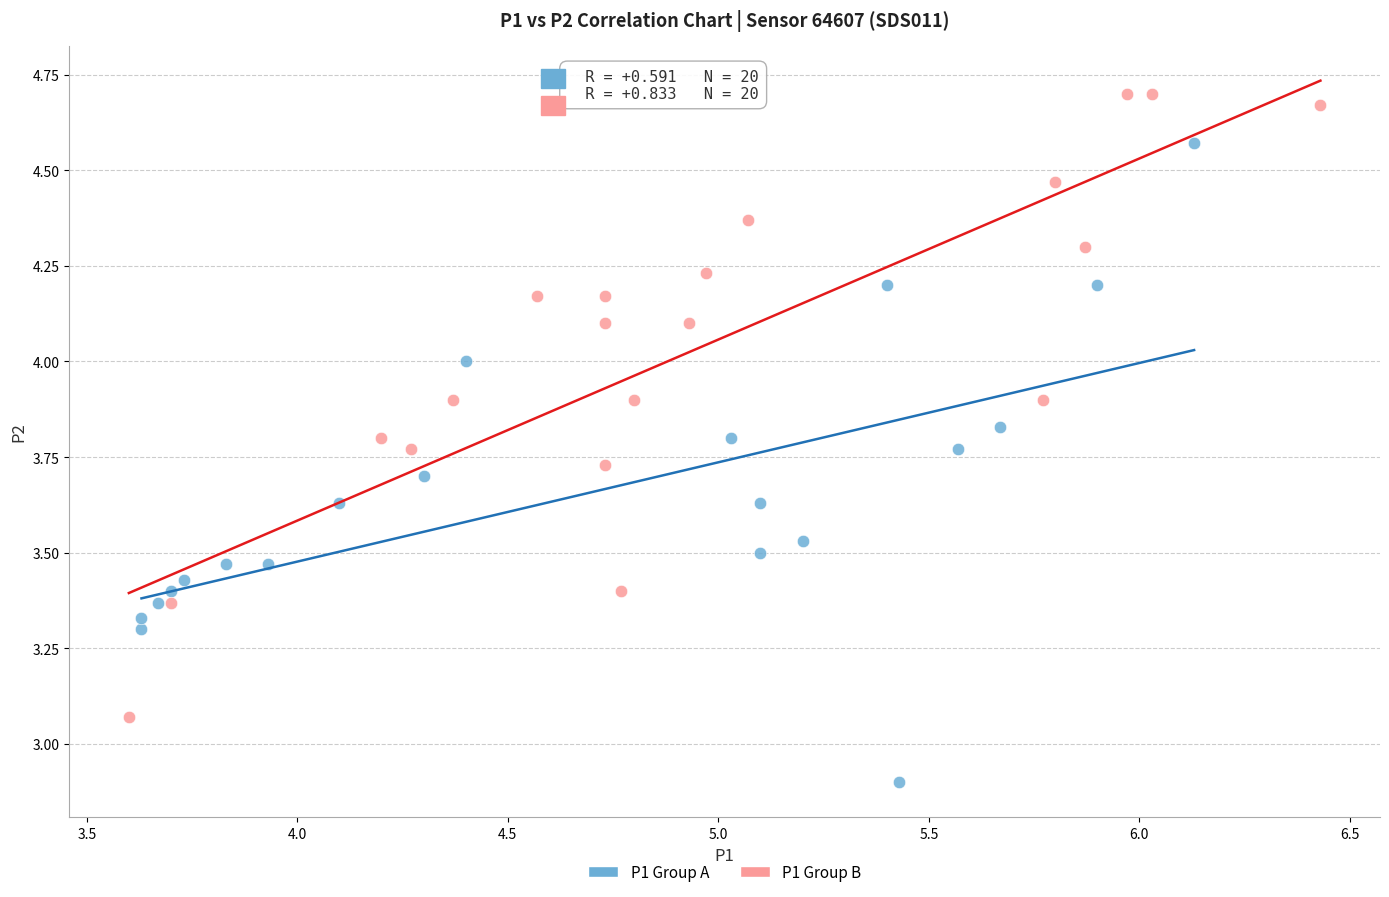

Which series reaches the maximum Y coordinate?

P1 Group B